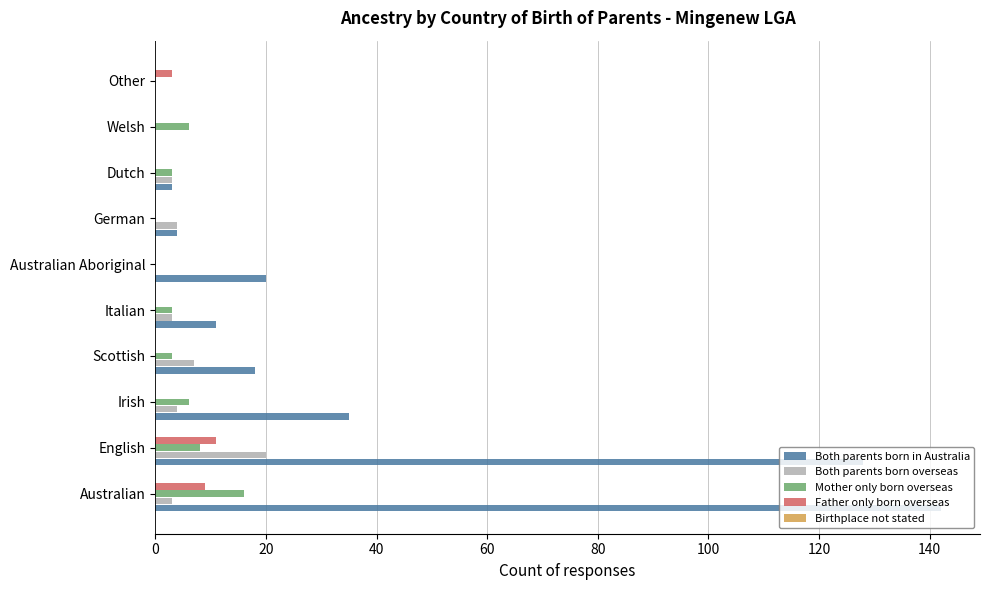

How many data points does each series have?

10